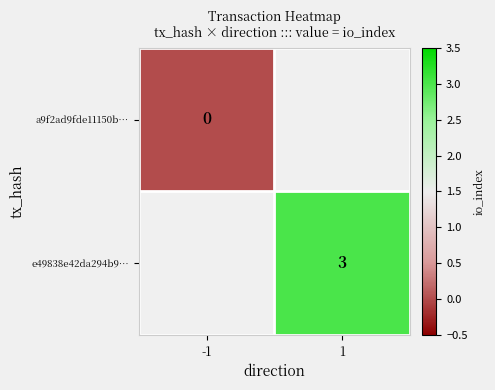

Is the value of a9f2ad9fde11150b… at -1 greater than the value of e49838e42da294b9… at 1?

No